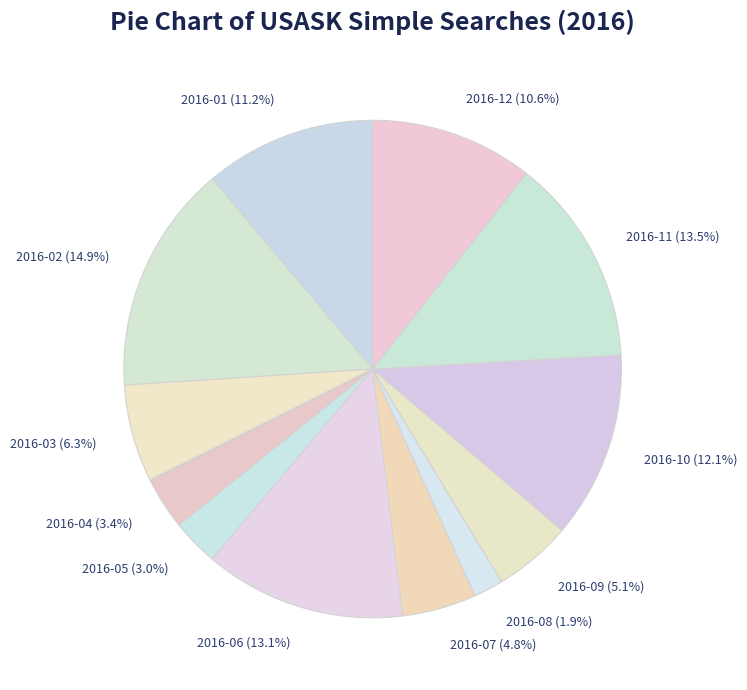

To the nearest percent, what is the difference between the largest and smallest slice percentages?

13%